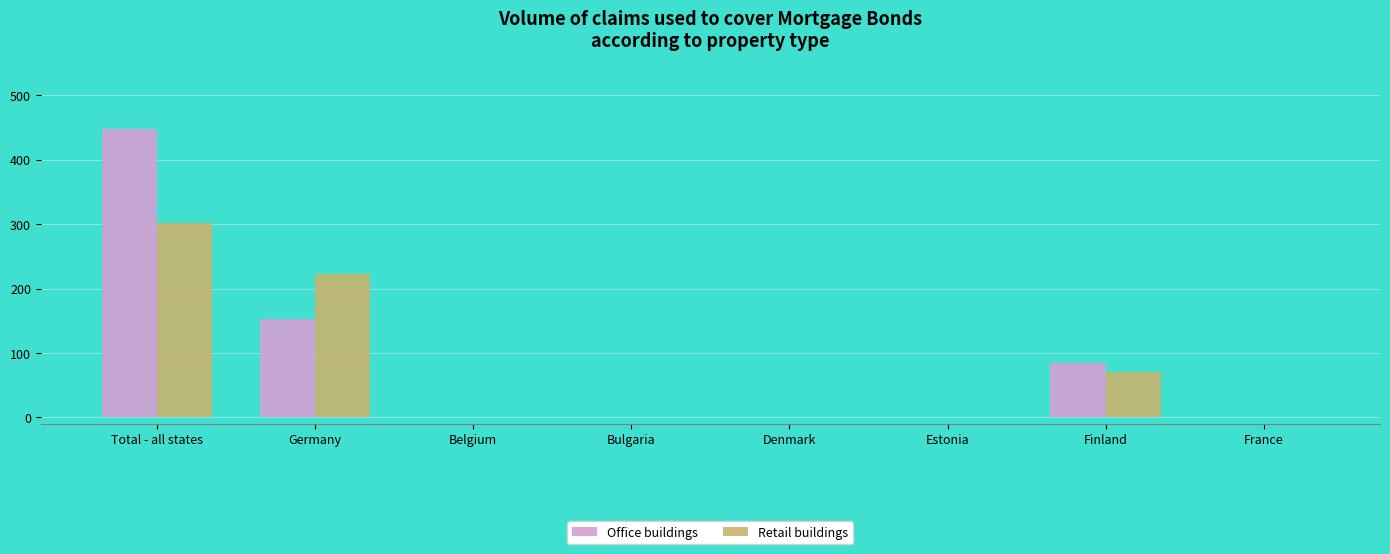

Which series changed the most between Germany and France?

Retail buildings